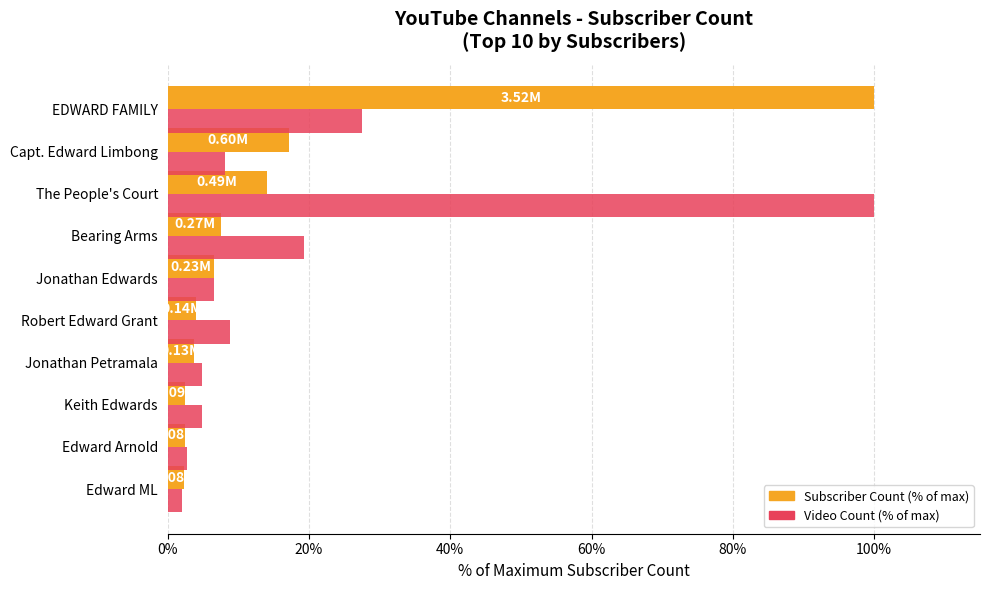

Between The People's Court and Jonathan Edwards, which series saw the biggest shift?

Video Count (% of max)